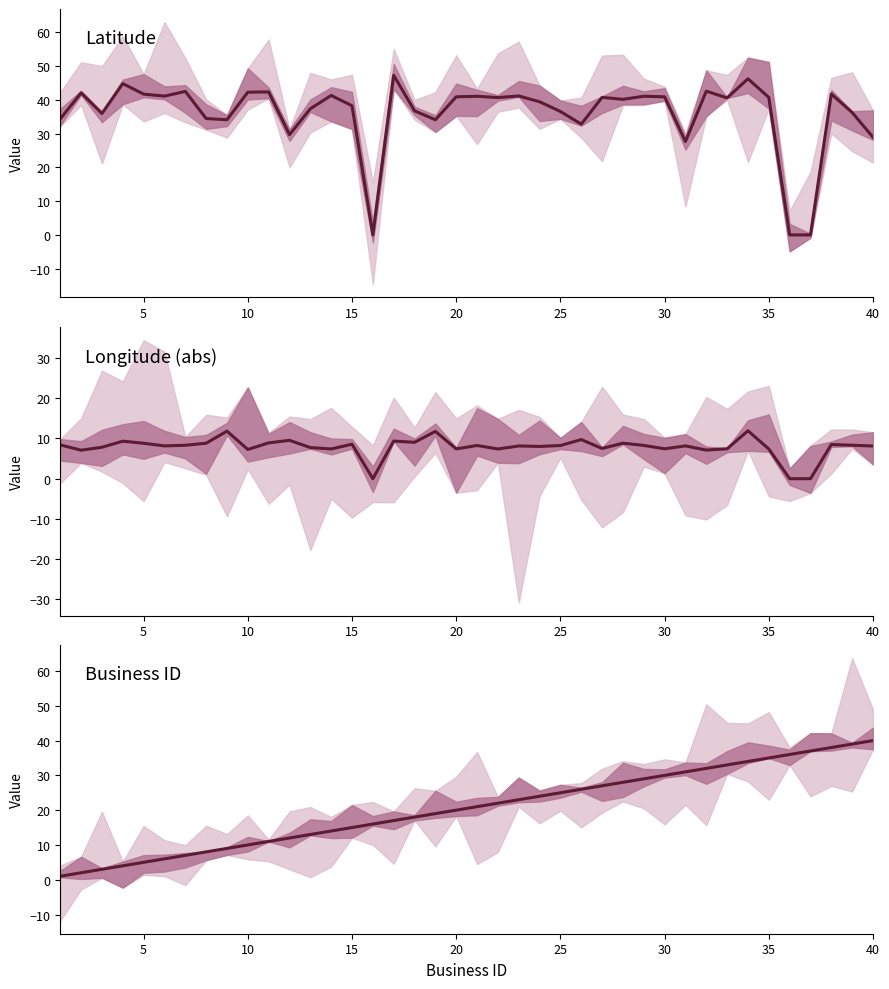

At how many categories does at least one series exceed 1?

40